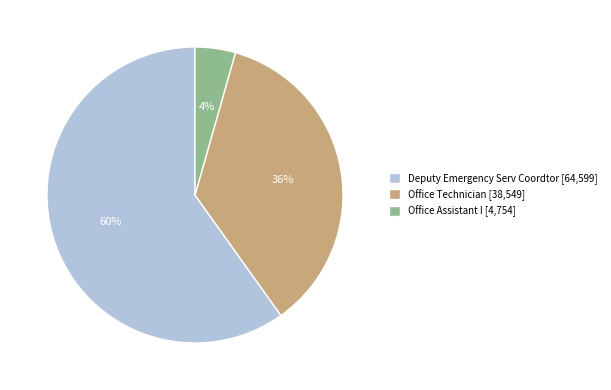

Is it true that Deputy Emergency Serv Coordtor is 50% of the pie?

False